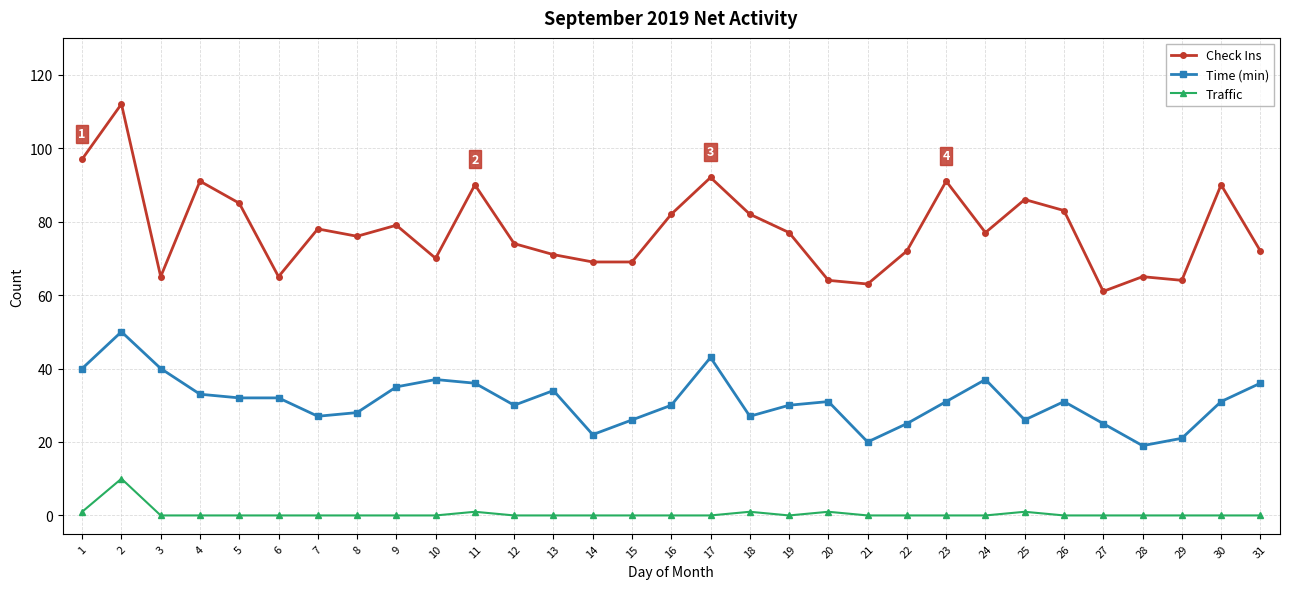

What is the value of the Check Ins point at the 14th from the left?

69